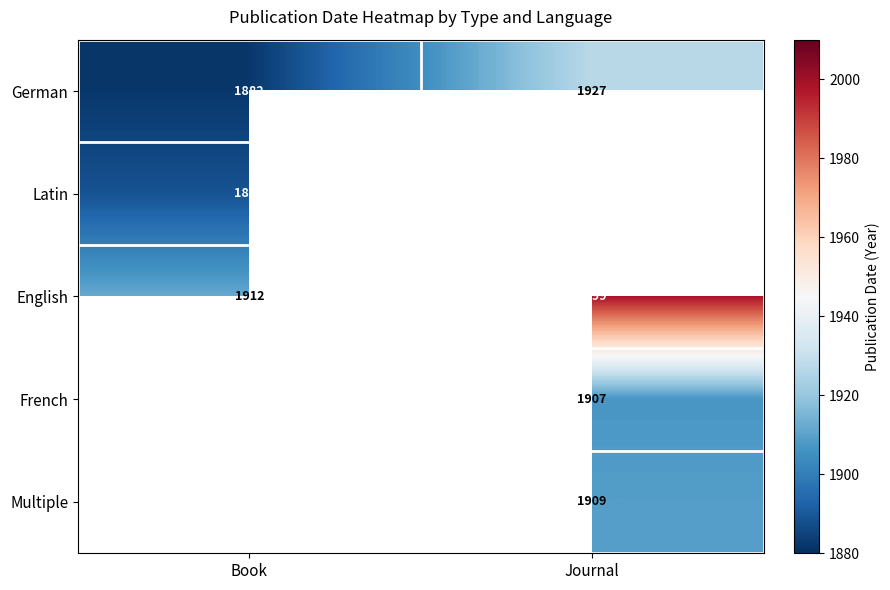

Between Journal and Book, which is larger?

Journal